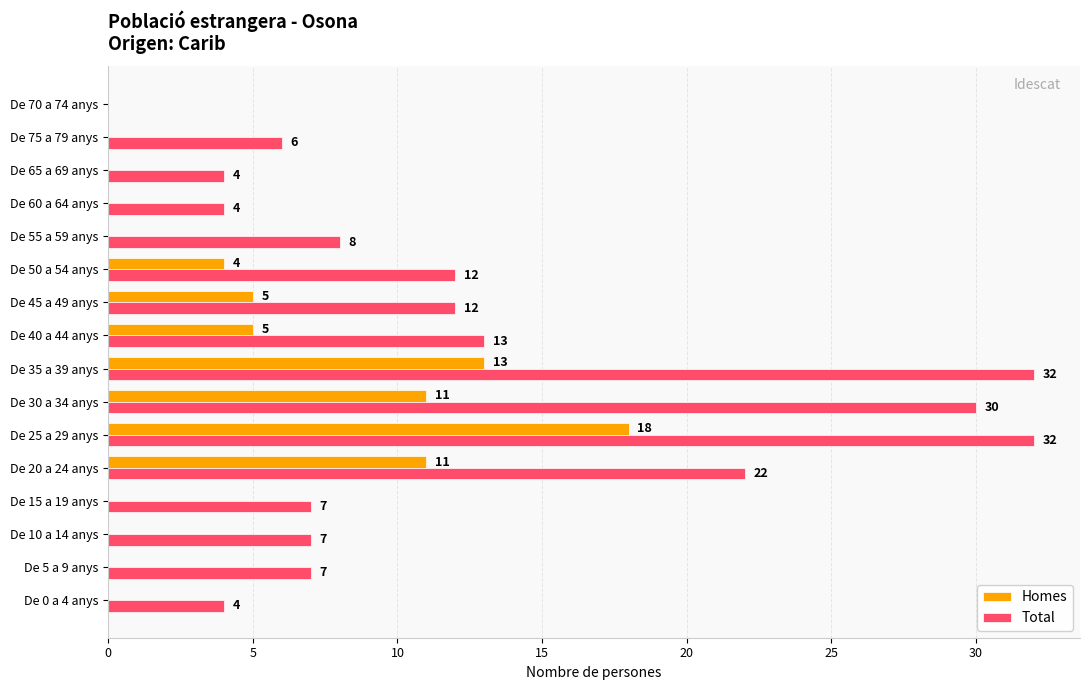

Is the value of Total at De 40 a 44 anys greater than the value of Homes at De 25 a 29 anys?

No